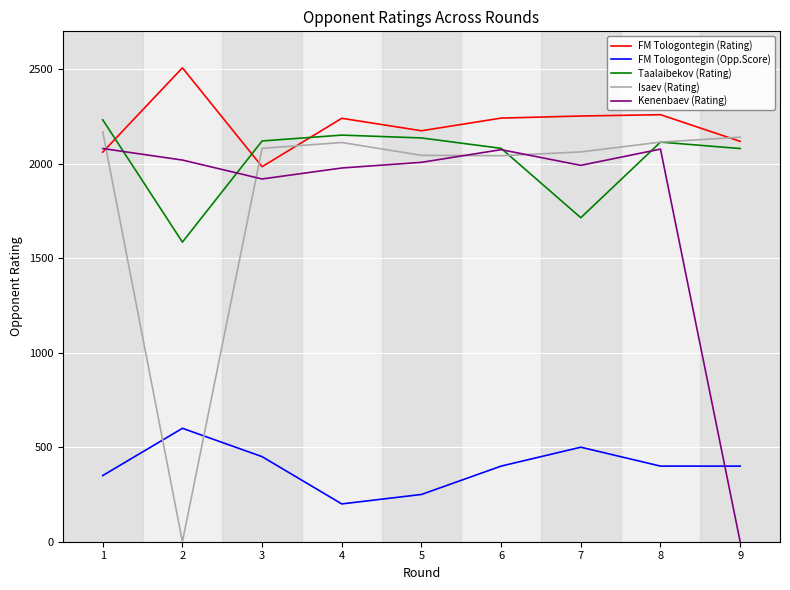

Which series has the largest total across all categories?

FM Tologontegin (Rating)